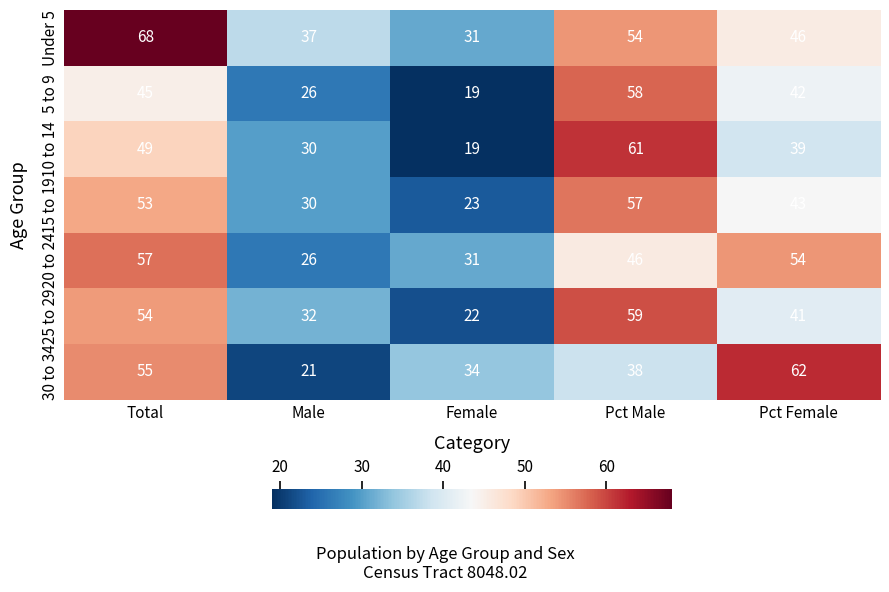

What is the difference between the 30 to 34 values at Male and Female?

13